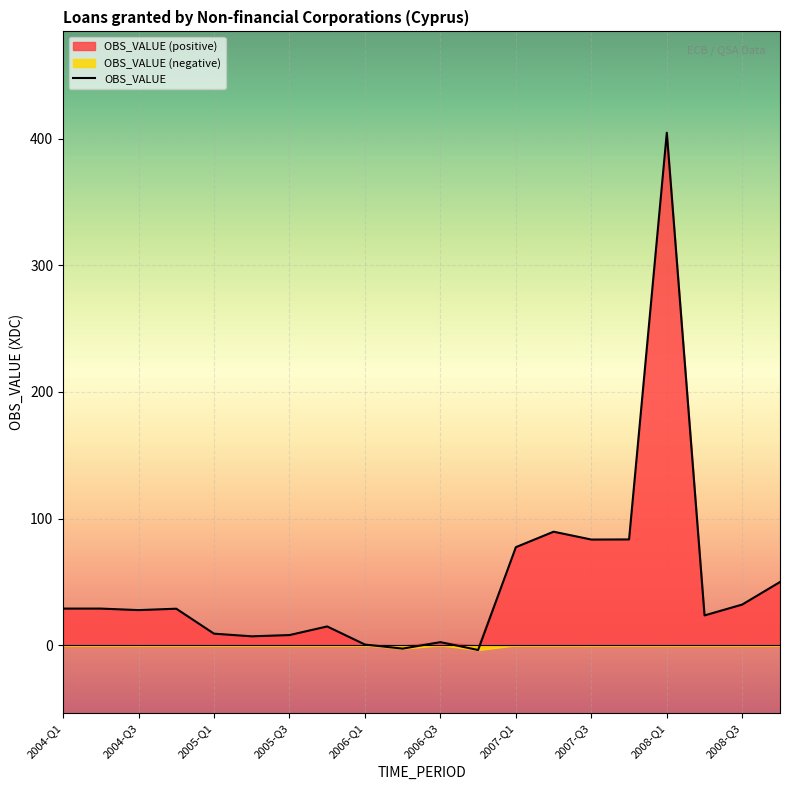

What is the label of the 1st point from the right?

2008-Q4